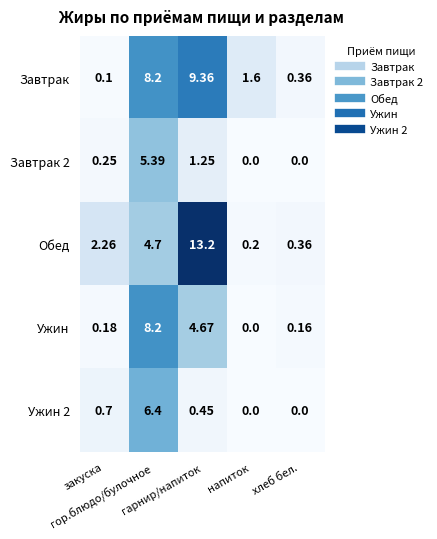

Which series has the largest total across all categories?

Обед